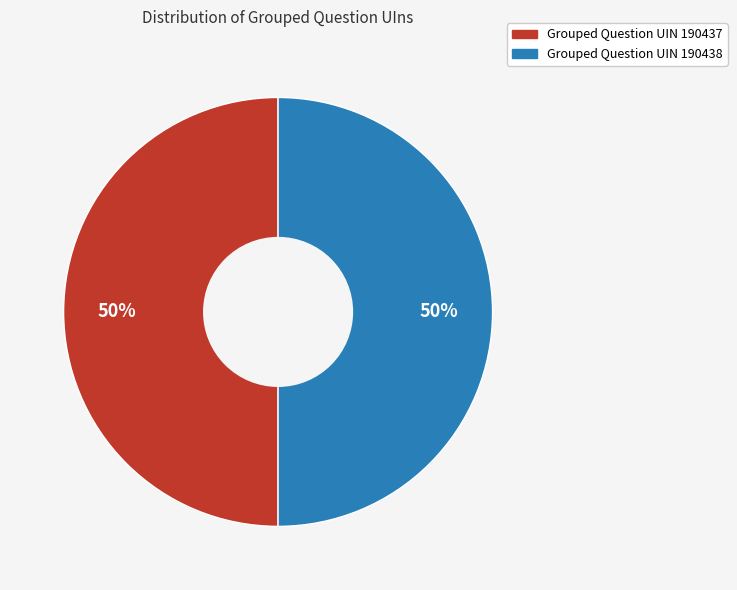

To the nearest percent, what is the average slice percentage?

50%